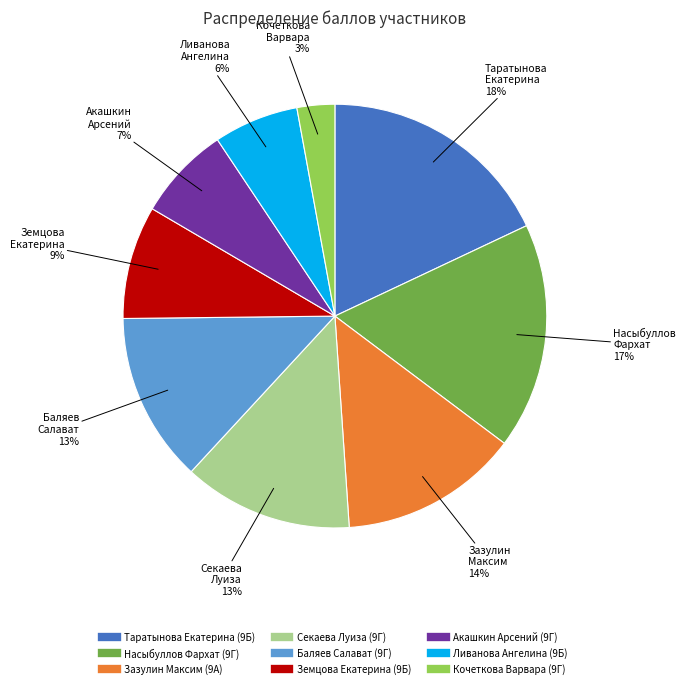

To the nearest percent, what portion does Акашкин Арсений (9Г) represent?

7%